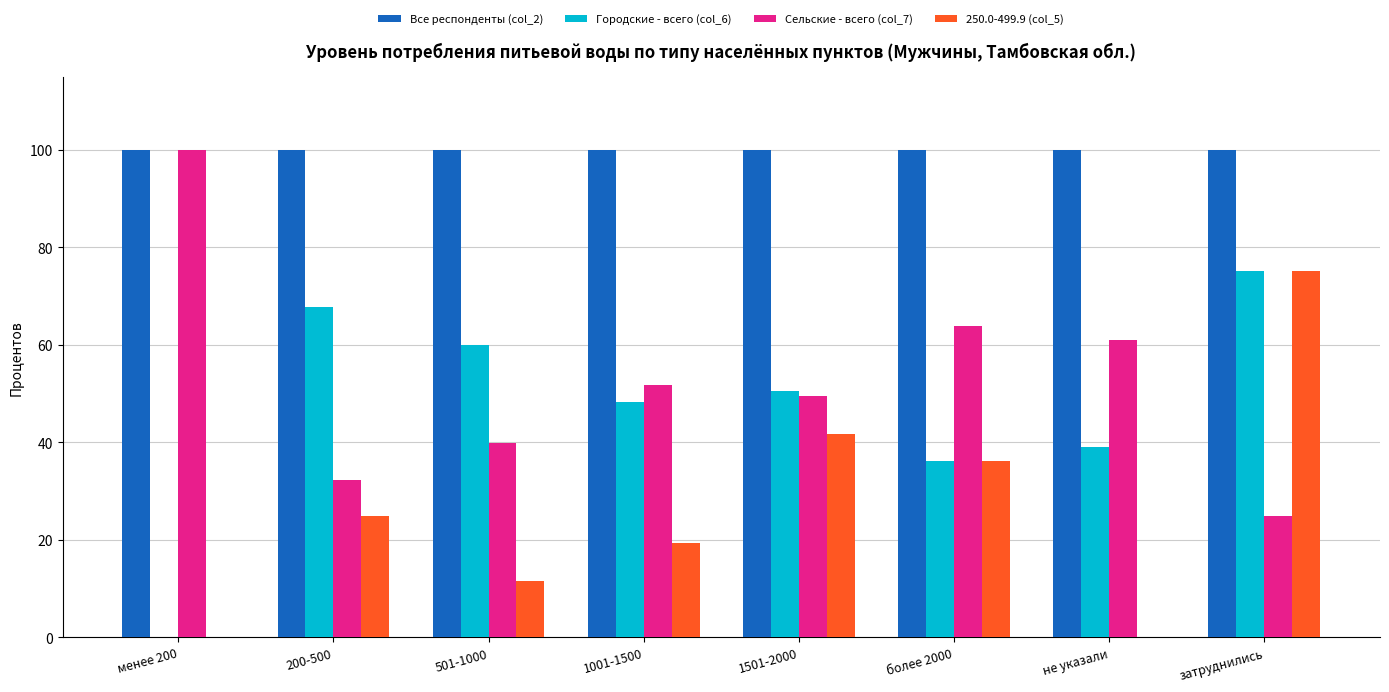

What is the maximum value for 250.0-499.9 (col_5)?

75.1